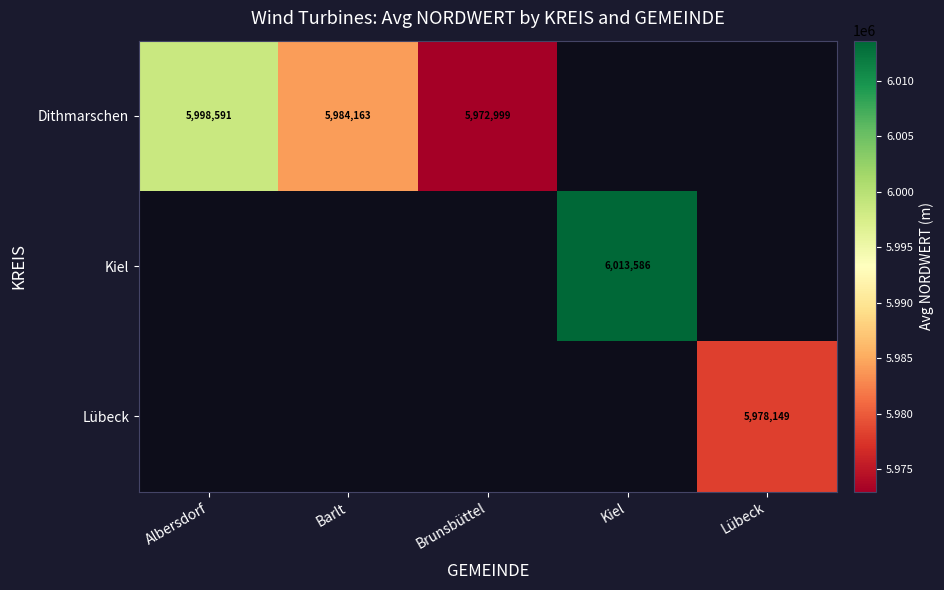

At which category is the sum across all series the highest?

Kiel